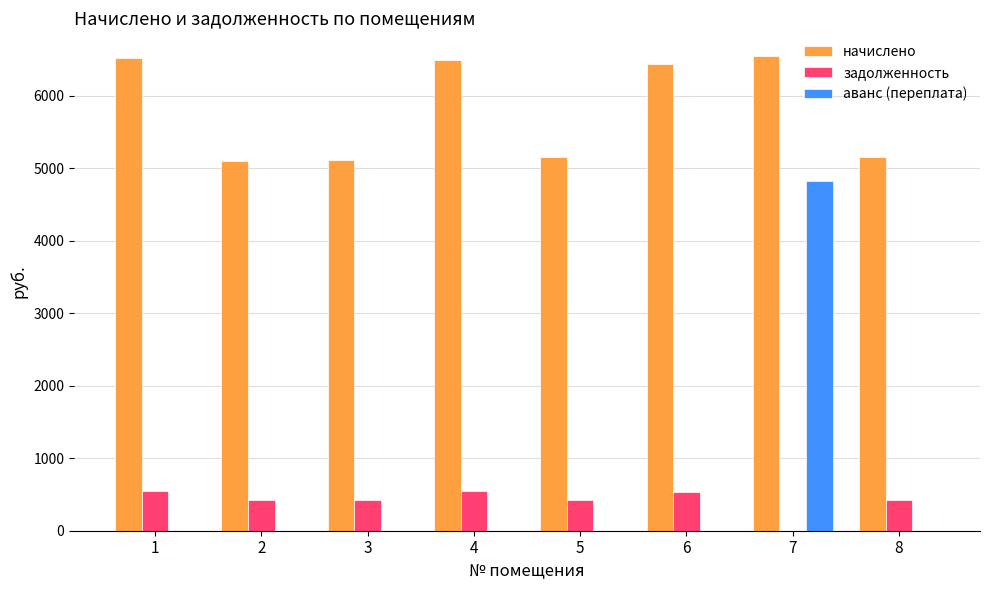

What is the difference between the начислено values at 7 and 6?

103.6